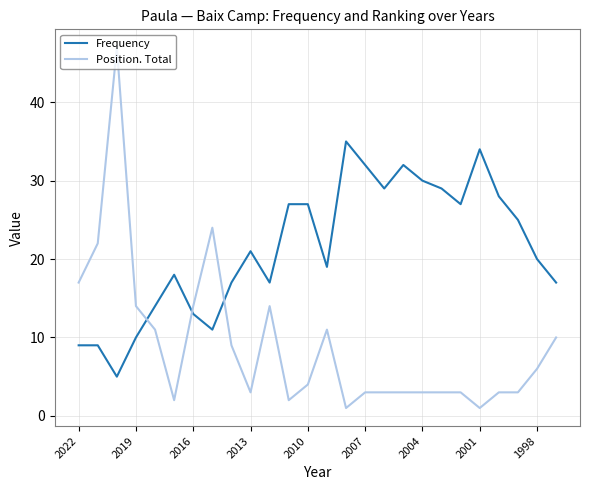

Which series has the largest total across all categories?

Frequency